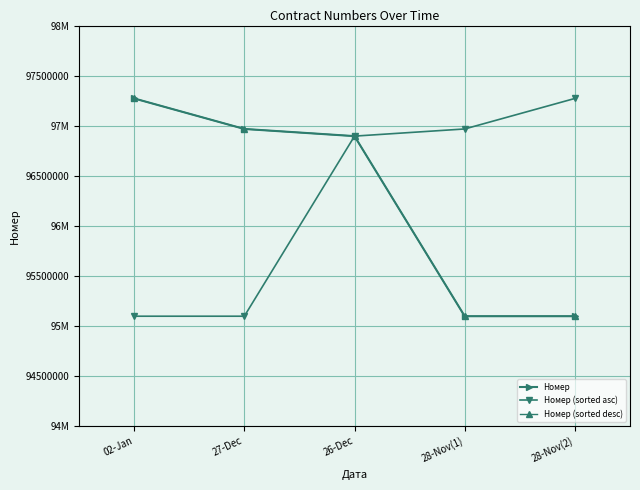

What is the approximate value of Номер (sorted asc) at 28-Nov(1)?

96967234